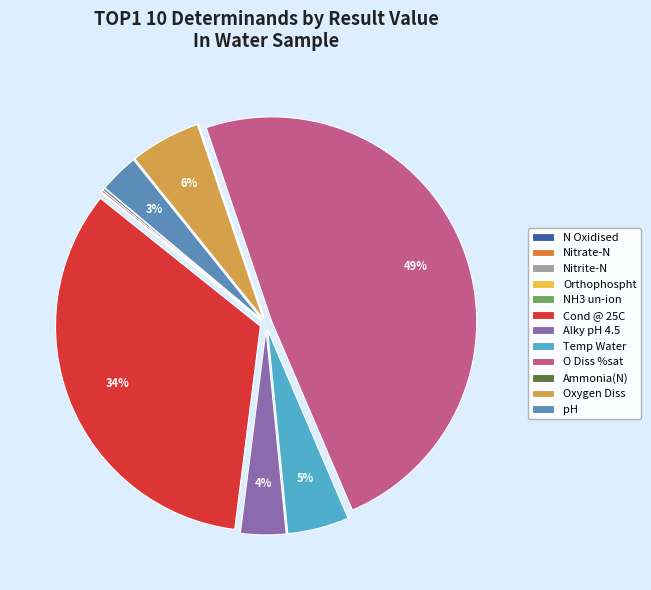

To the nearest percent, what portion does Alky pH 4.5 represent?

4%